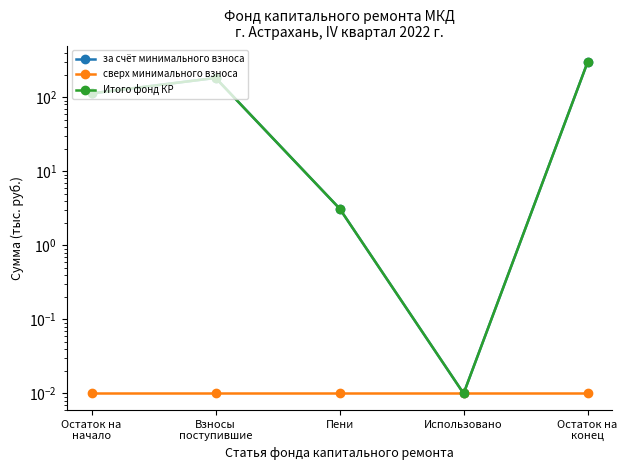

Where is the first local minimum for Итого фонд КР?

Использовано